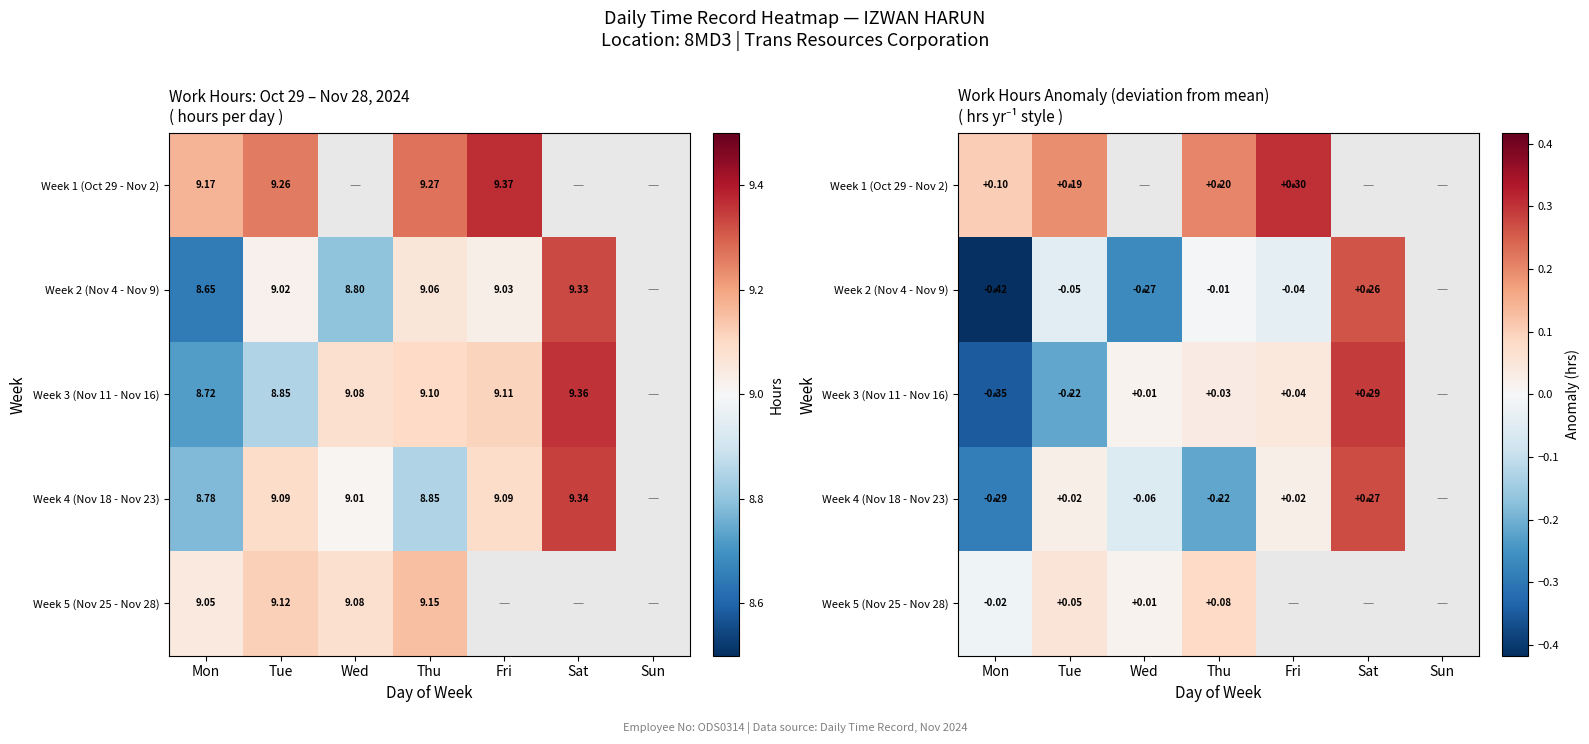

How many data points in Week 2 (Nov 4 - Nov 9) are less than 0?

5